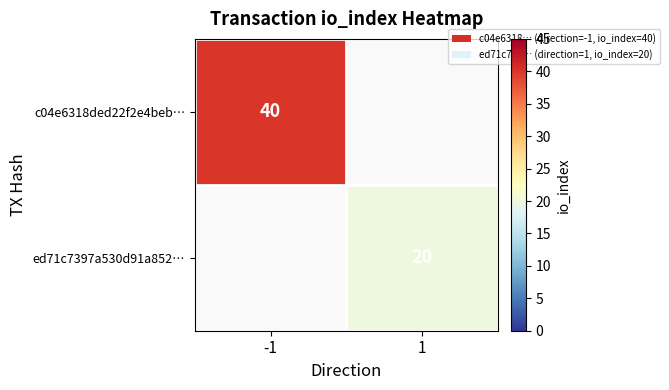

Is it true that ed71c7397a530d91a852… equals 14 at 1?

False